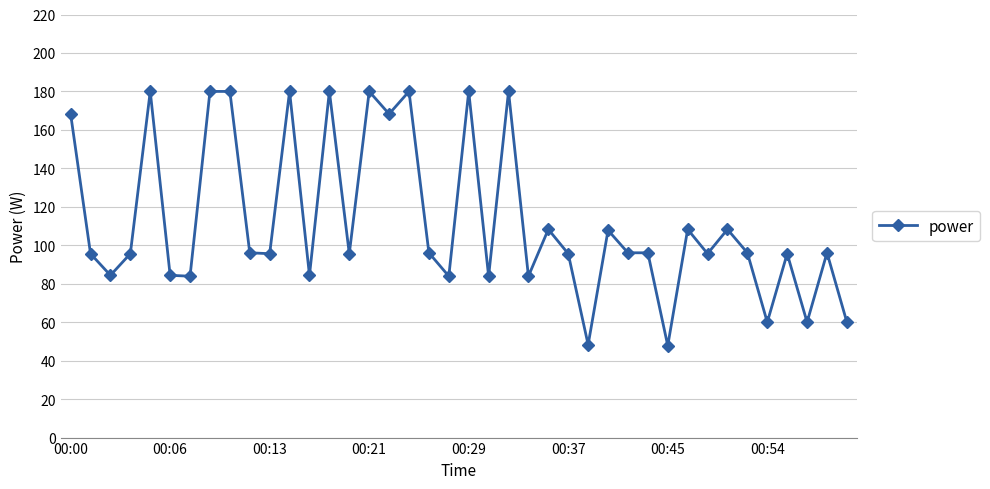

True or false: the data has more than 2 interior local peaks.

True